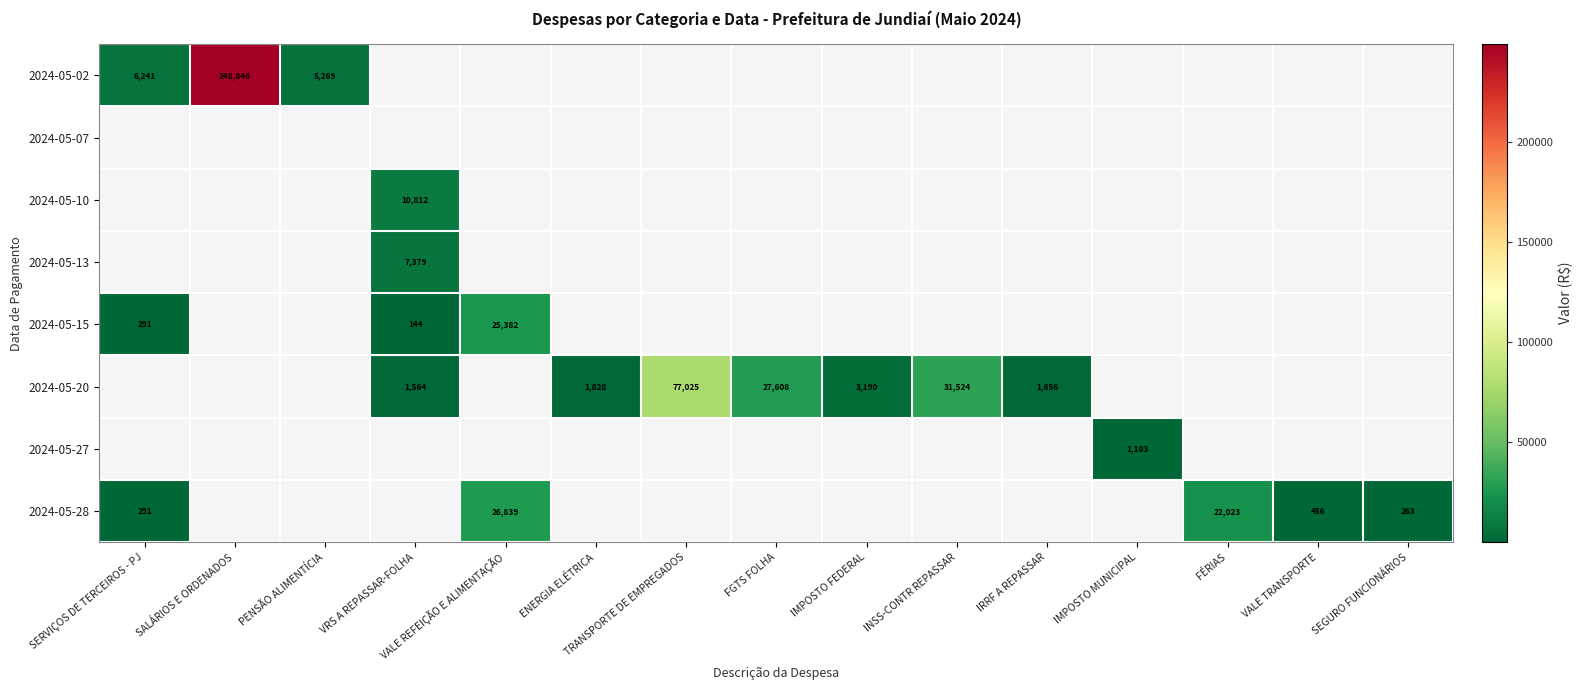

Which category has the highest value across all series?

SALÁRIOS E ORDENADOS